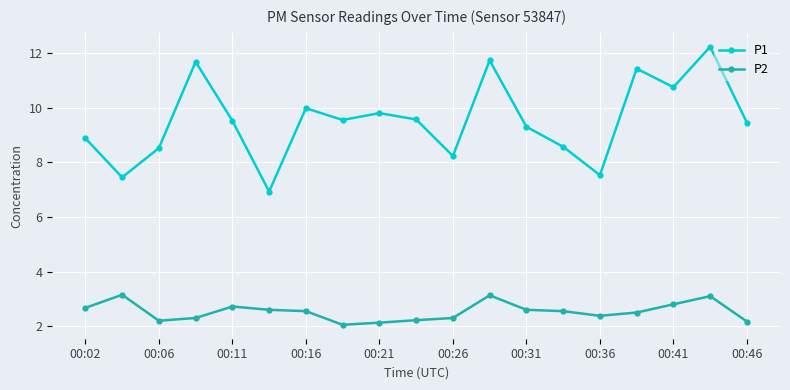

What is the greatest value displayed?

12.2